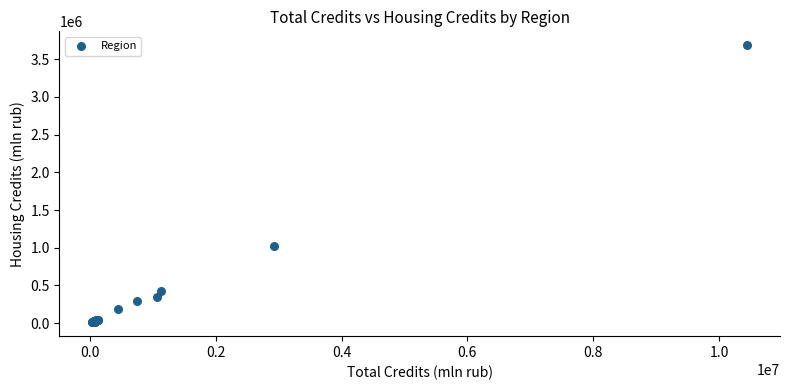

What Y value in the scatter plot is closest to 1848758?

1024778